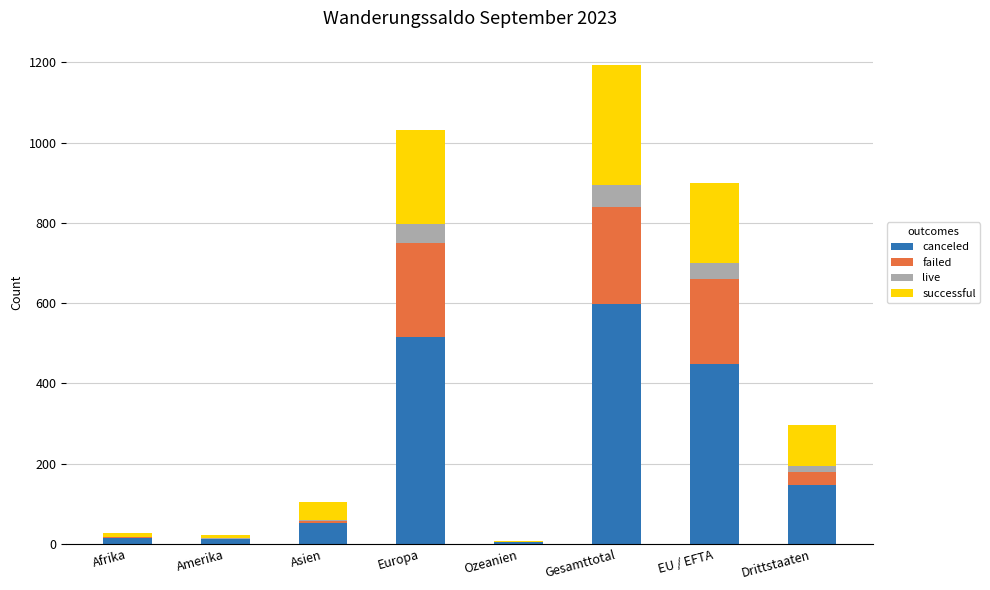

Which category has the highest value in the canceled series?

Gesamttotal